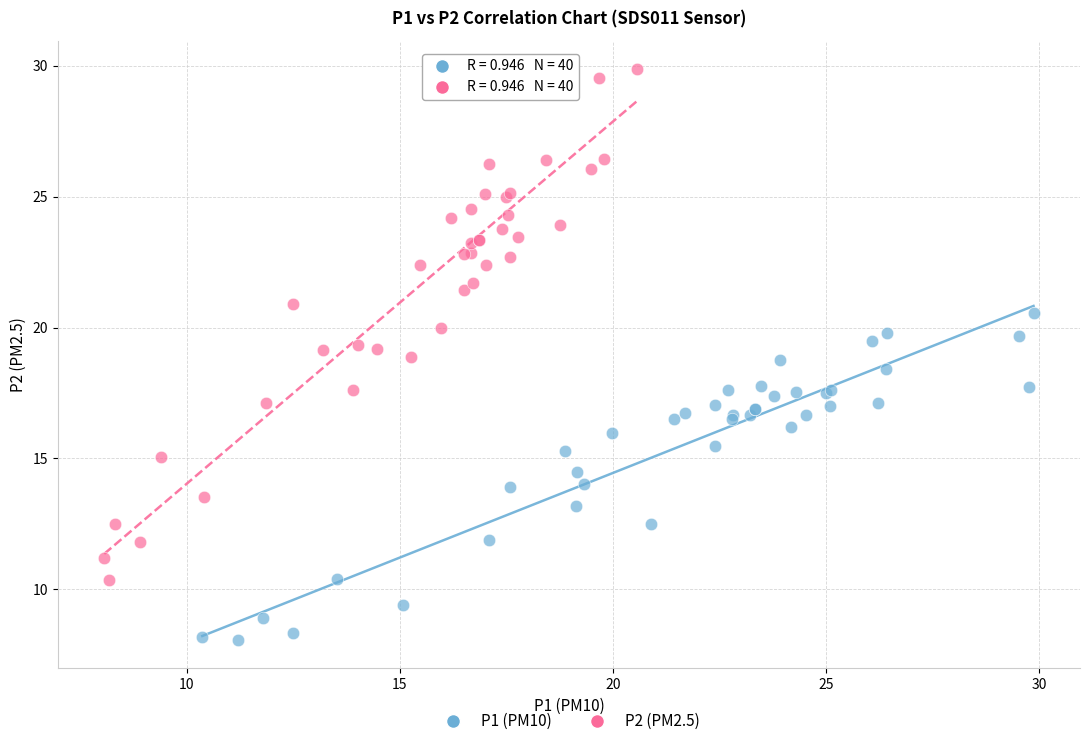

Which series reaches the minimum Y coordinate?

P1 (PM10)